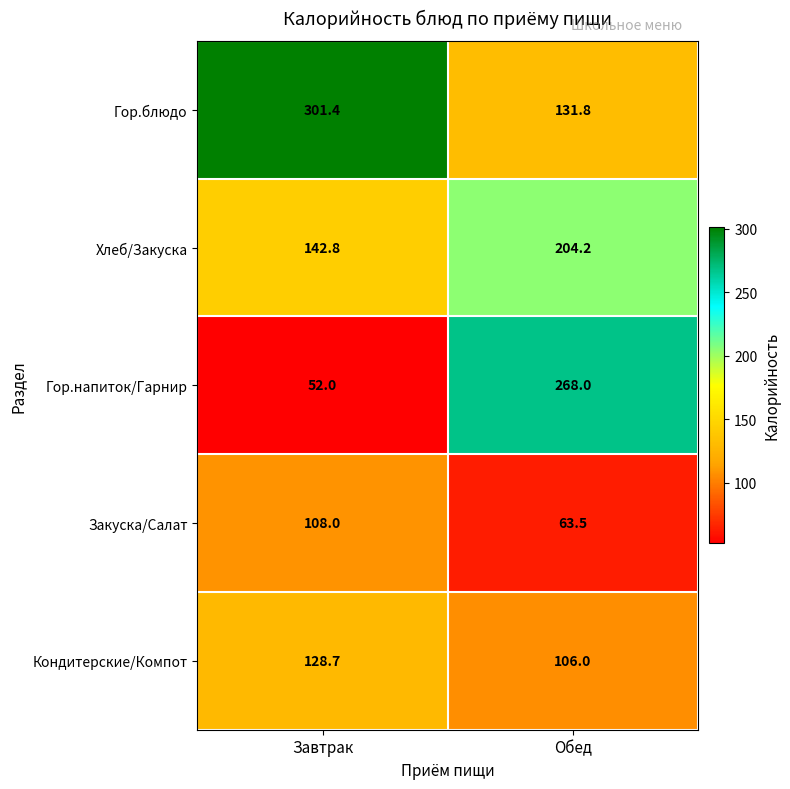

At which category does the chart reach its minimum across all series?

Завтрак